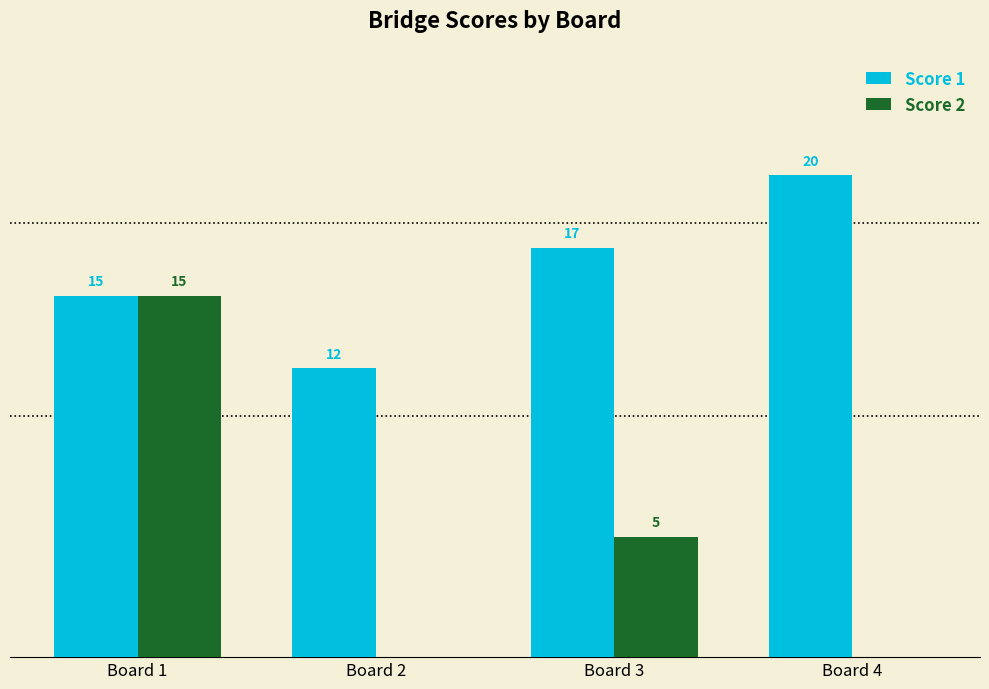

At which category is the sum across all series the highest?

Board 1